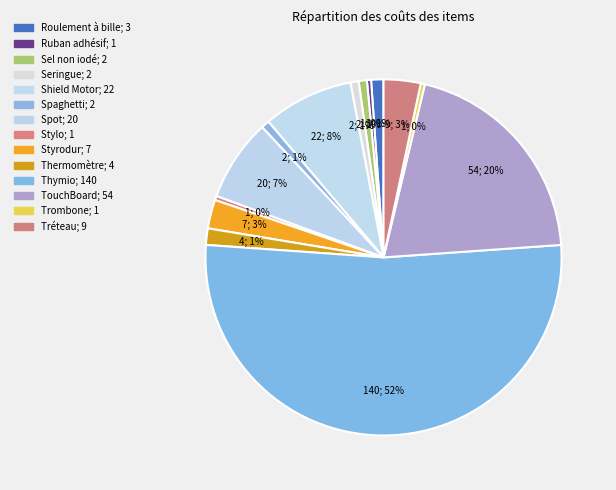

The Roulement à bille slice represents 1% of the pie. True or false?

True